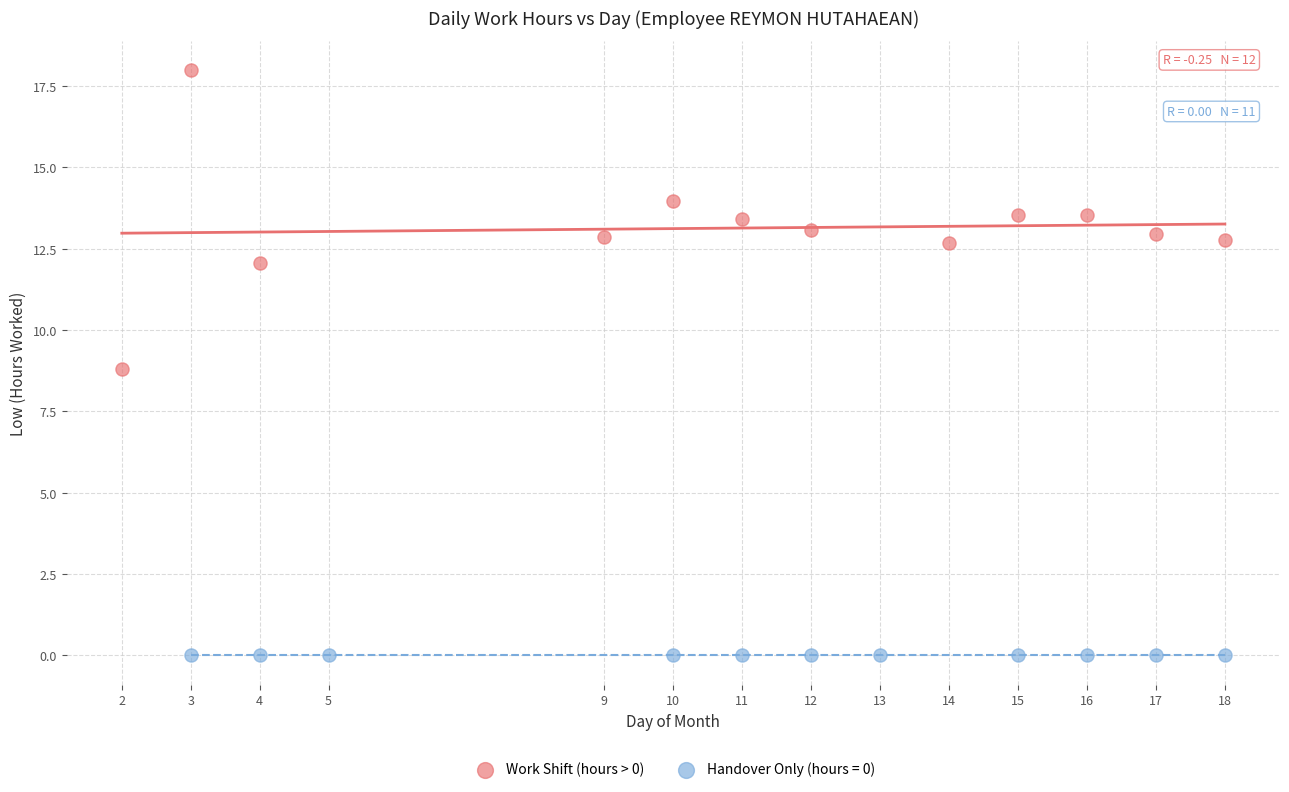

Which series contains the highest Y value?

Work Shift (hours > 0)